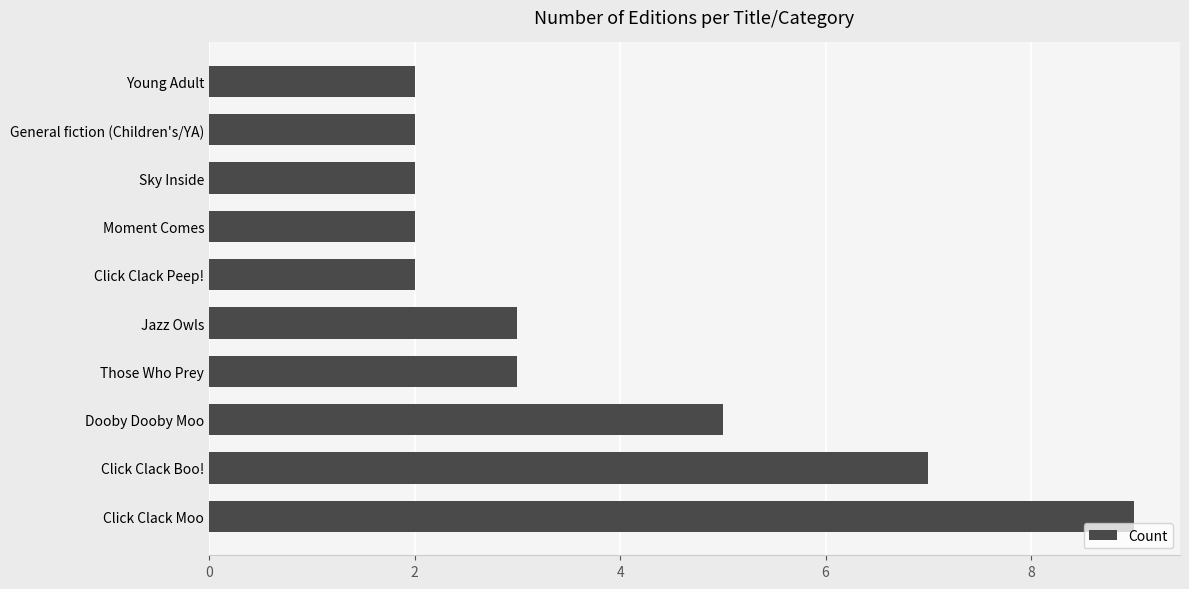

What is the ratio of the value at Click Clack Boo! to the value at Moment Comes?

3.5